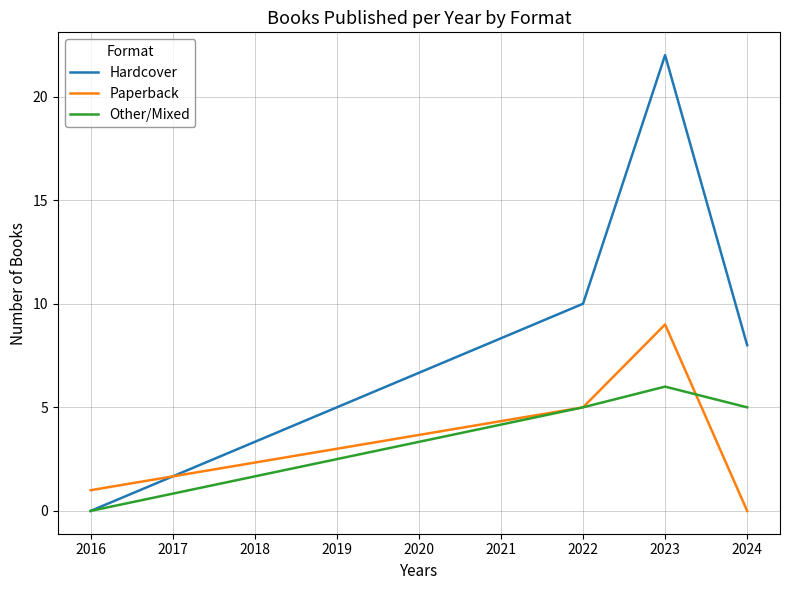

How many intersections are there between Paperback and Hardcover?

1